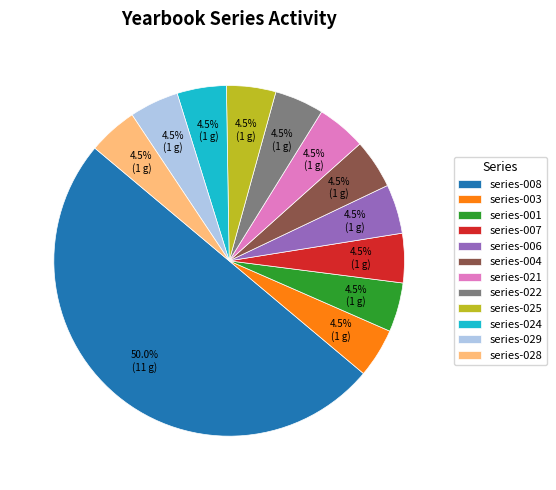

What is the largest slice in the pie chart?

series-008